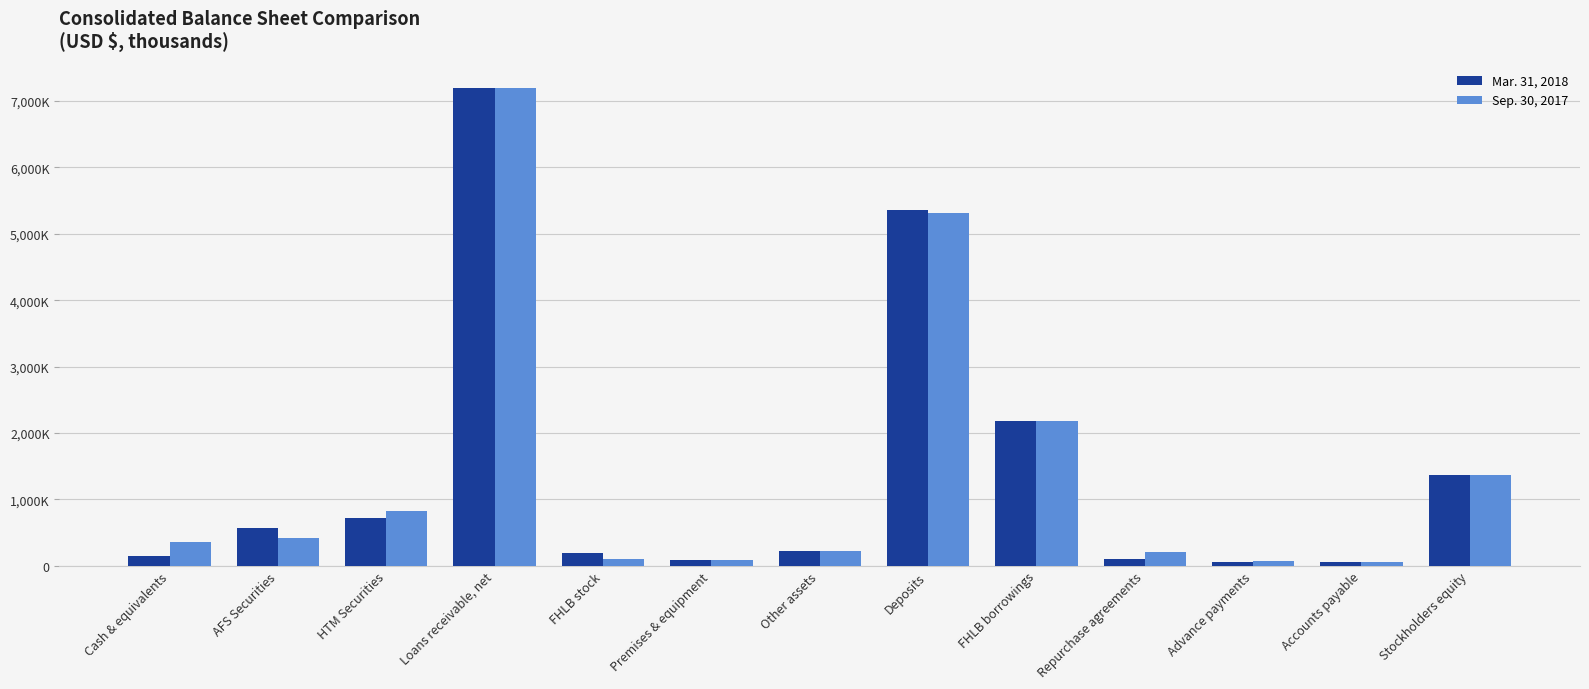

What are all the series names shown in the legend?

Mar. 31, 2018, Sep. 30, 2017